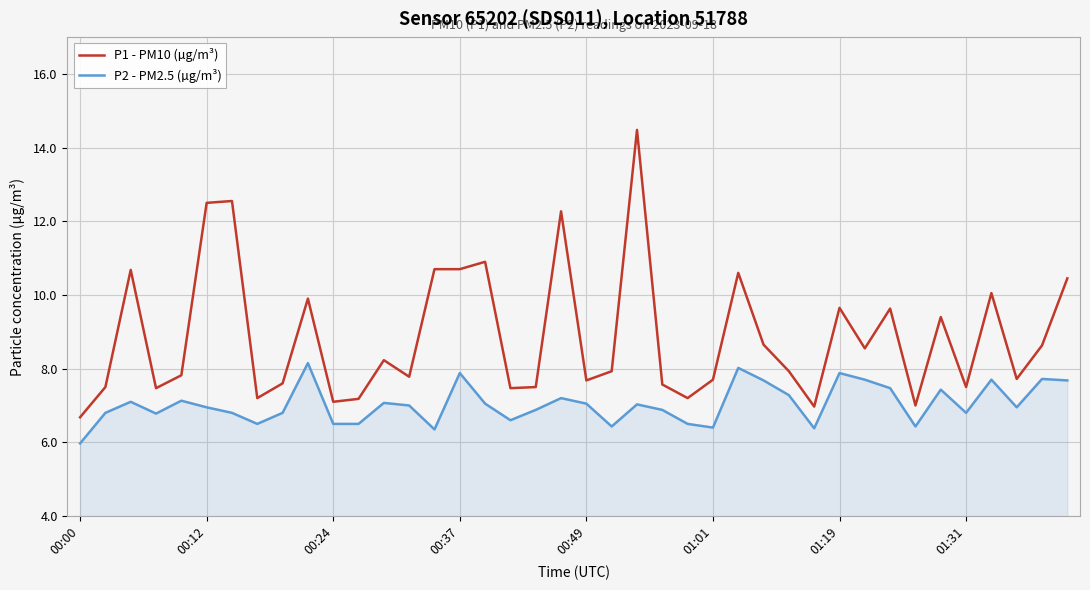

True or false: P2 - PM2.5 (µg/m³) and P1 - PM10 (µg/m³) cross at least once.

False